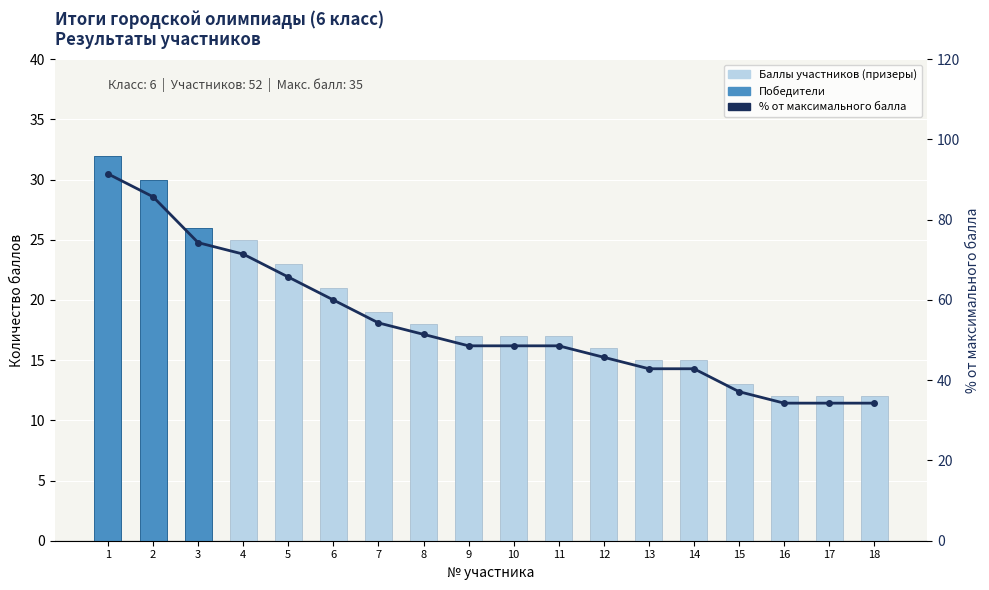

Rank the categories by value from lowest to highest.

16, 17, 18, 15, 13, 14, 12, 9, 10, 11, 8, 7, 6, 5, 4, 3, 2, 1